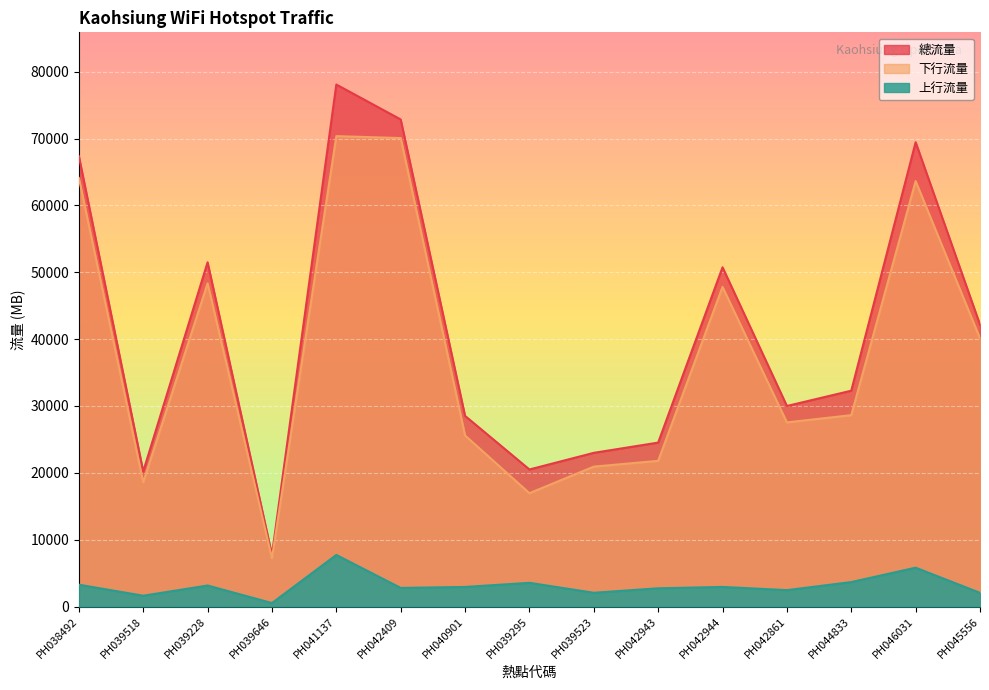

What is the difference between the highest and lowest values at PH045556?

40118.7